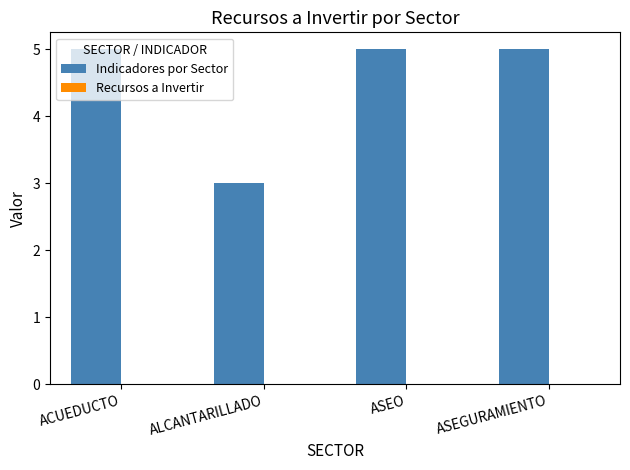

How many data points does each series have?

4